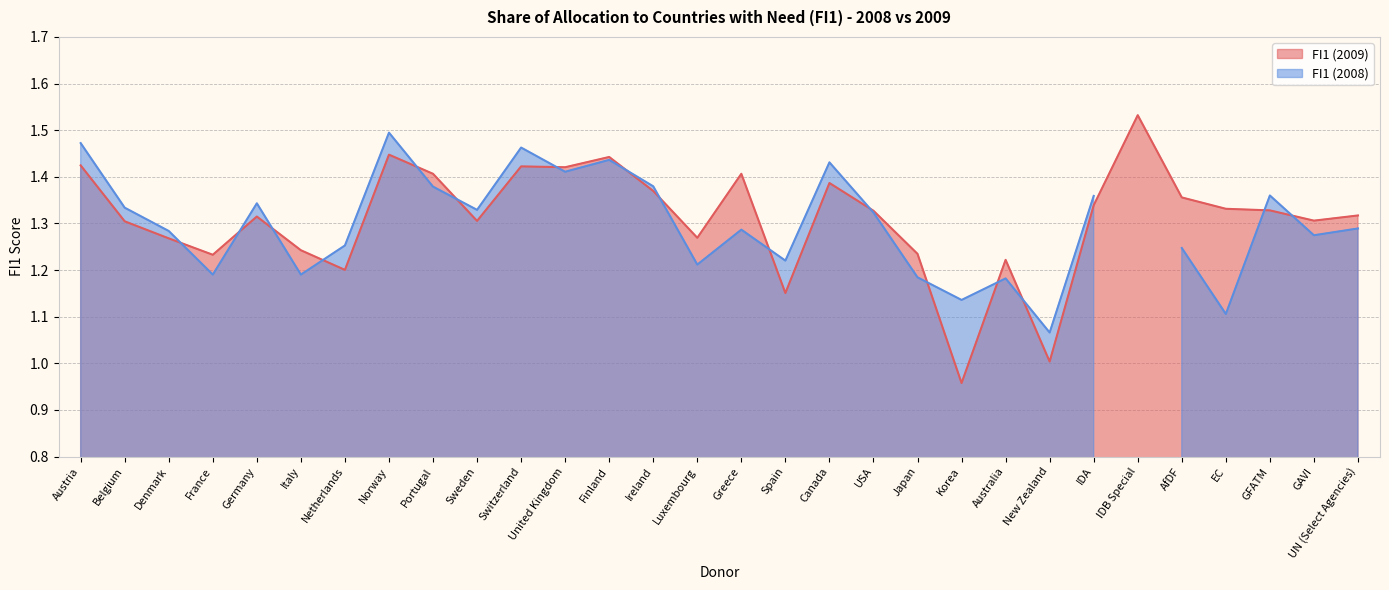

Where is the first local minimum?

France